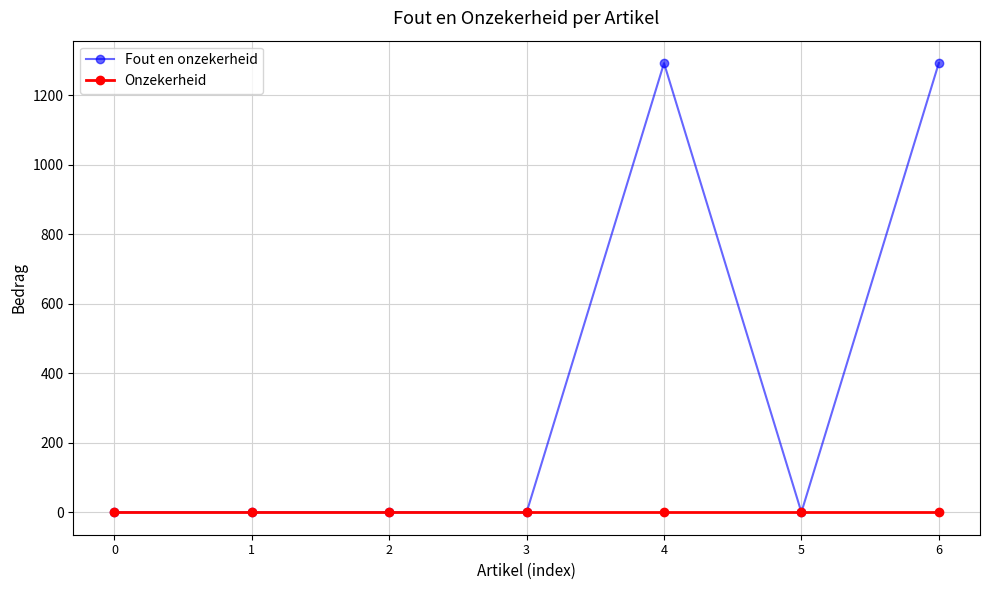

What is the greatest value displayed?

1293